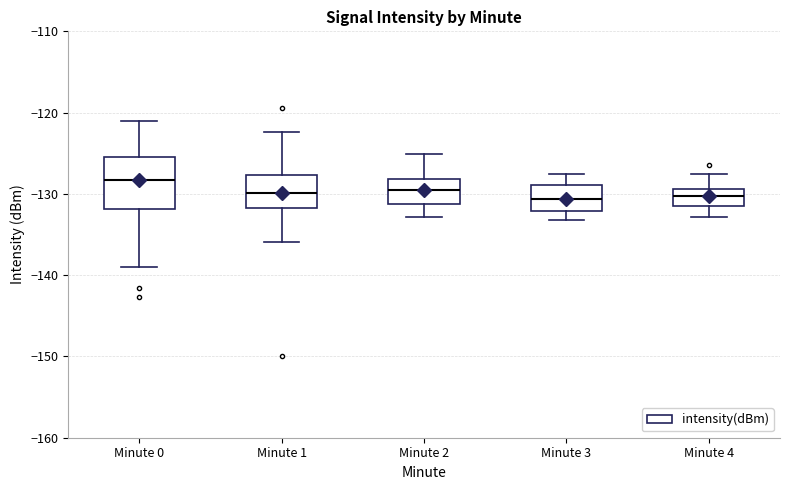

Where is the lower edge of the box for Minute 4 on the y-axis? The values are not printed on the chart, so give them approximately, as read against the axis.

-131